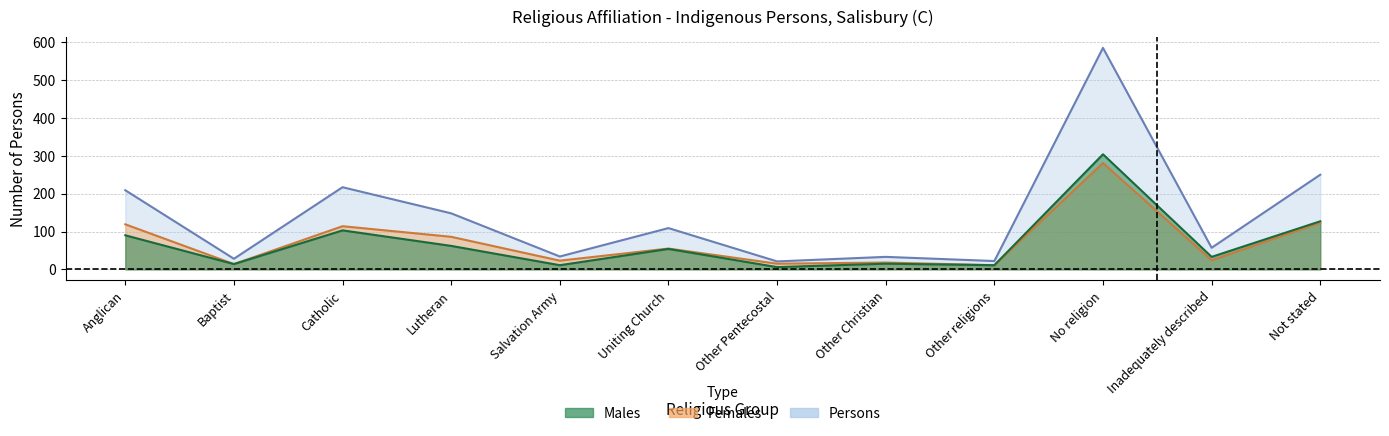

What is the label of the 6th point from the right?

Other Pentecostal